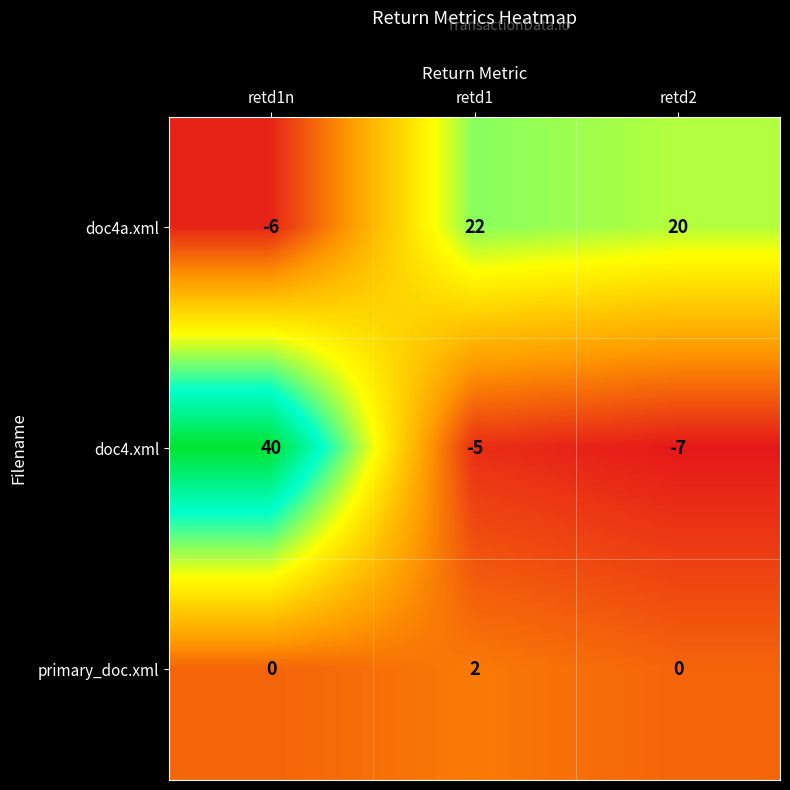

At which label does doc4a.xml reach its peak?

retd1